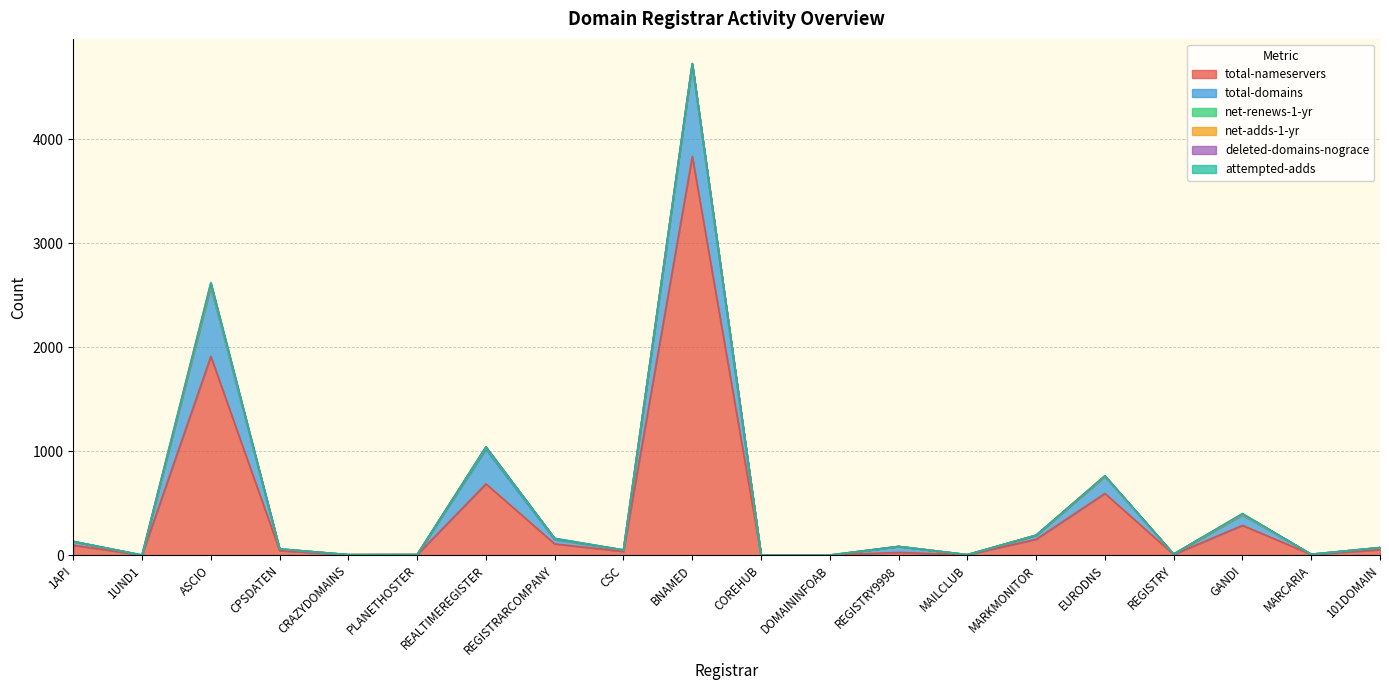

Which category has the highest value across all series?

BNAMED